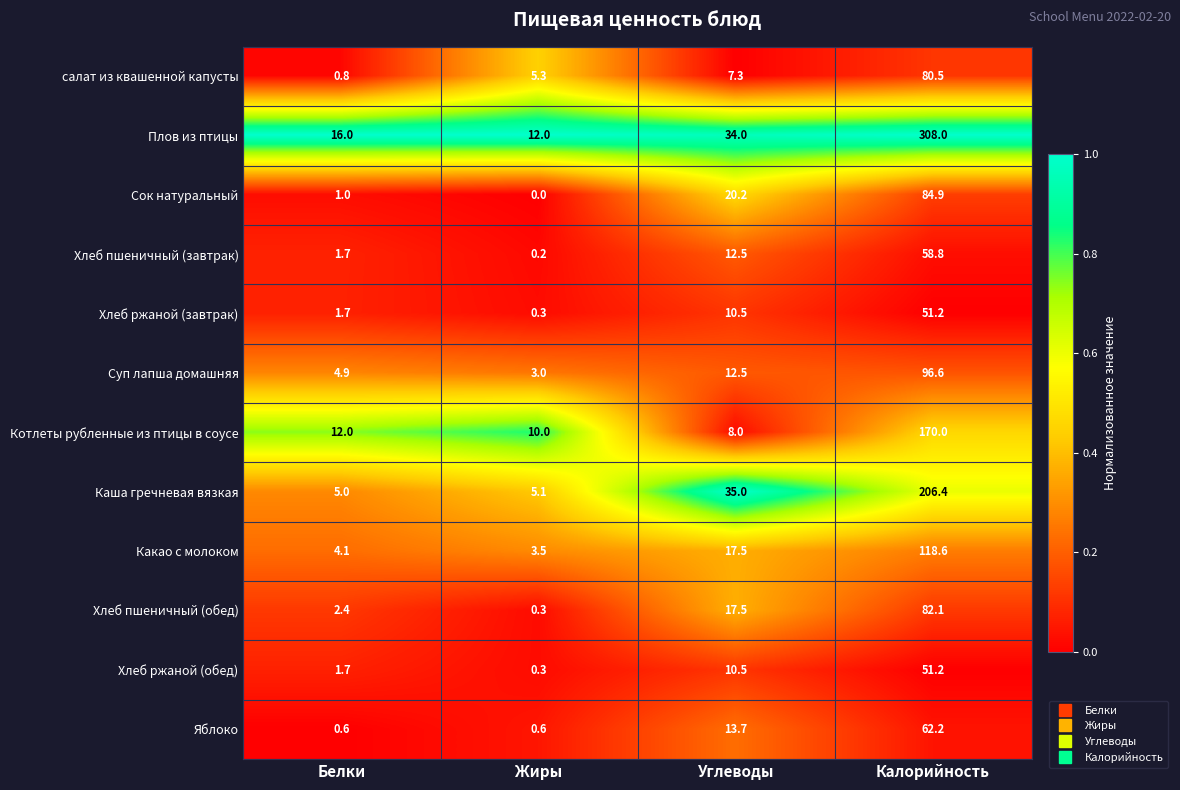

Is it true that Какао с молоком equals 118.6 at Калорийность?

True